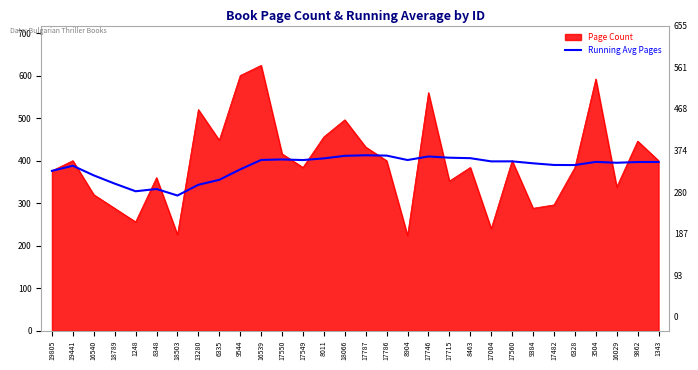

Reading left to right, what are all the values shown in this chart?

19805=376.0	19441=388.0	16540=365.3	18789=346.0	1248=328.0	8348=333.3	18503=318.0	13280=343.2	6335=354.9	9544=379.4	16539=401.6	17550=402.8	17549=401.4	8011=405.3	18066=411.3	17787=412.6	17786=411.9	8904=401.4	17746=409.8	17715=406.9	8463=405.8	17004=398.3	17560=398.3	9384=393.8	17482=389.8	6328=389.6	3504=397.1	16029=395.0	9862=396.8	1343=396.9